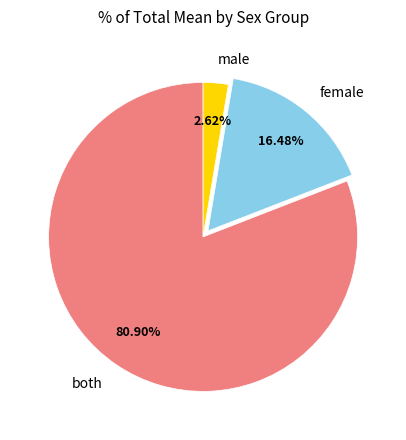

Count the number of slices in the pie.

3